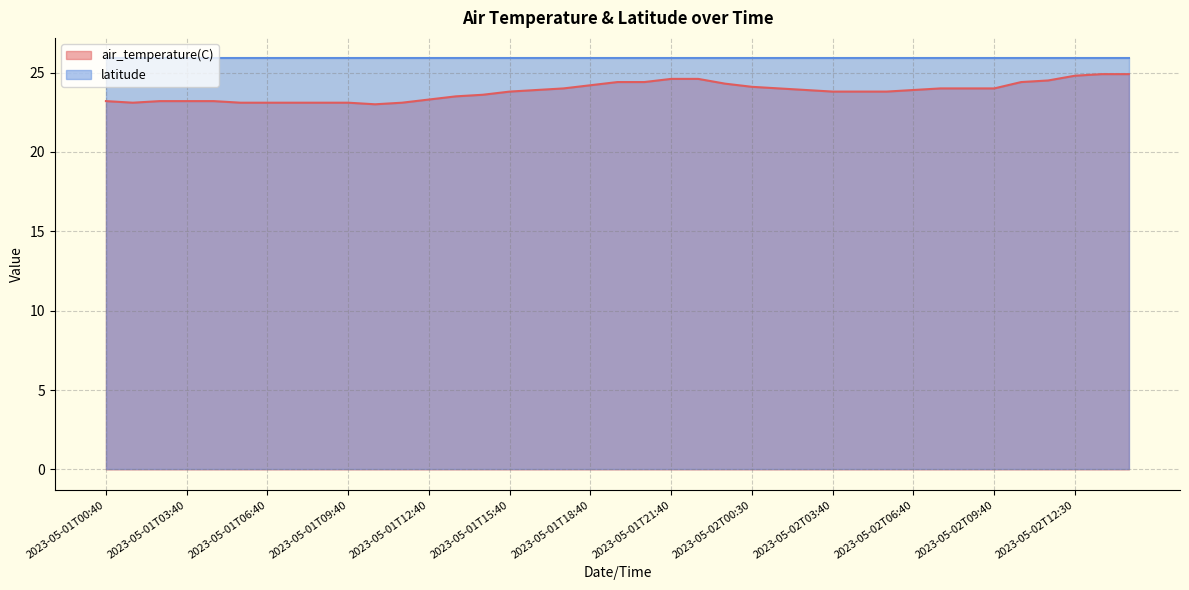

List the labels in order of value, smallest first.

2023-05-01T10:40, 2023-05-01T01:40, 2023-05-01T05:40, 2023-05-01T06:40, 2023-05-01T07:30, 2023-05-01T08:40, 2023-05-01T09:40, 2023-05-01T11:40, 2023-05-01T00:40, 2023-05-01T02:40, 2023-05-01T03:40, 2023-05-01T04:40, 2023-05-01T12:40, 2023-05-01T13:40, 2023-05-01T14:40, 2023-05-01T15:40, 2023-05-02T03:40, 2023-05-02T04:40, 2023-05-02T05:40, 2023-05-01T16:40, 2023-05-02T02:40, 2023-05-02T06:40, 2023-05-01T17:40, 2023-05-02T01:40, 2023-05-02T07:40, 2023-05-02T08:40, 2023-05-02T09:40, 2023-05-02T00:30, 2023-05-01T18:40, 2023-05-01T23:30, 2023-05-01T19:30, 2023-05-01T20:30, 2023-05-02T10:40, 2023-05-02T11:30, 2023-05-01T21:40, 2023-05-01T22:20, 2023-05-02T12:30, 2023-05-02T13:40, 2023-05-02T14:40